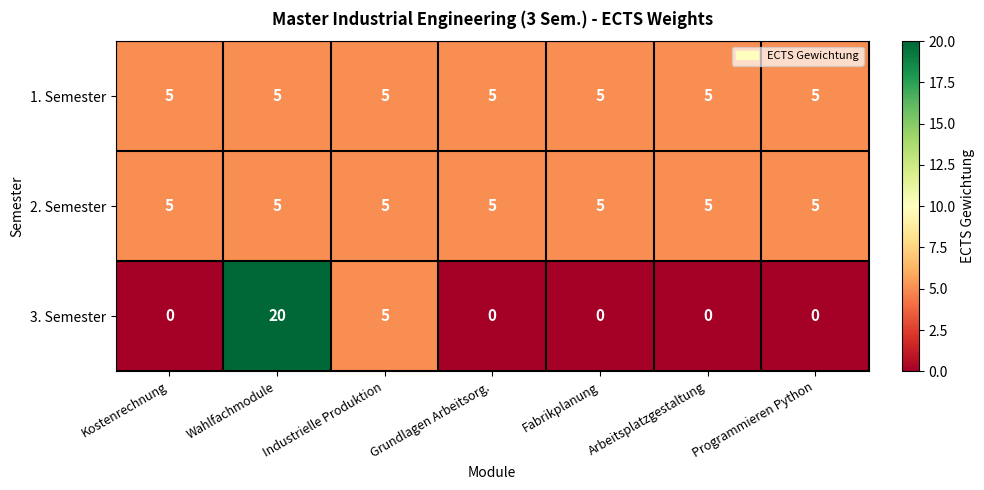

Which series changed the most between Wahlfachmodule and Arbeitsplatzgestaltung?

3. Semester